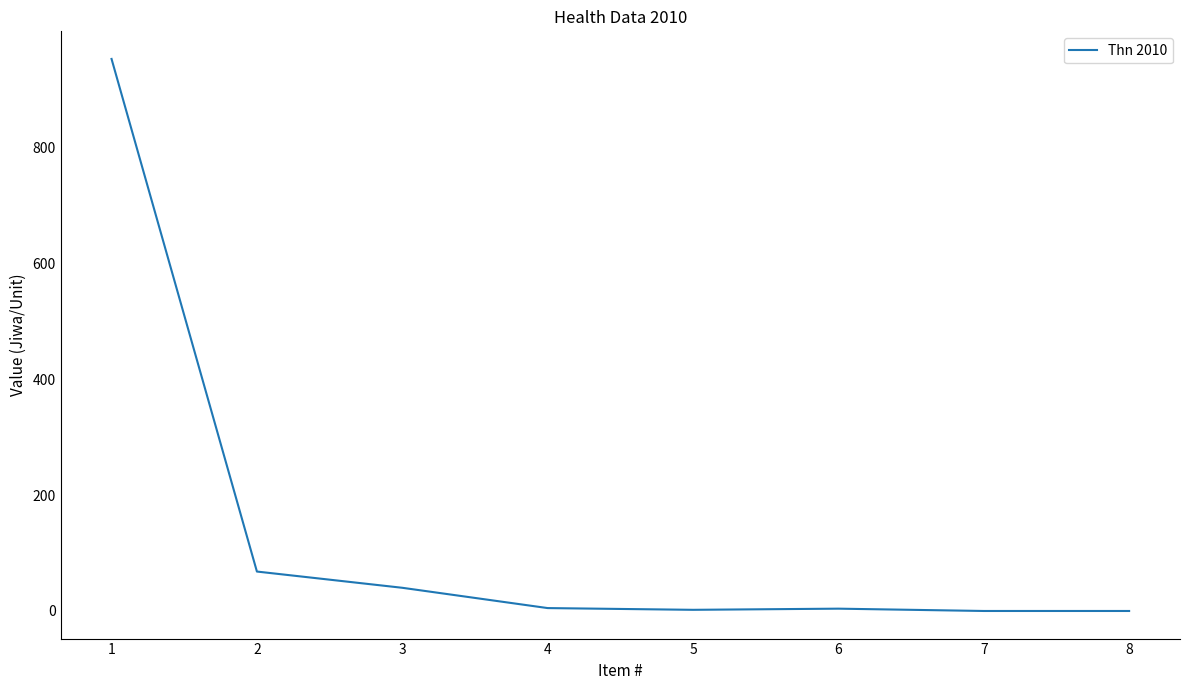

How many lines are shown in the chart?

1